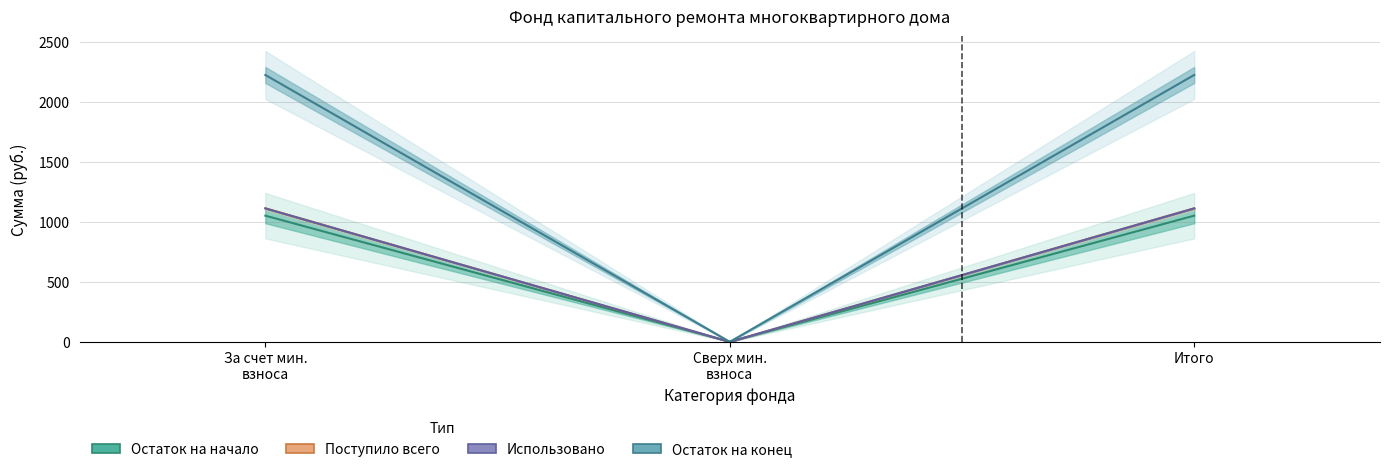

The value of Использовано at За счет мин.
взноса is 580.5. True or false?

False